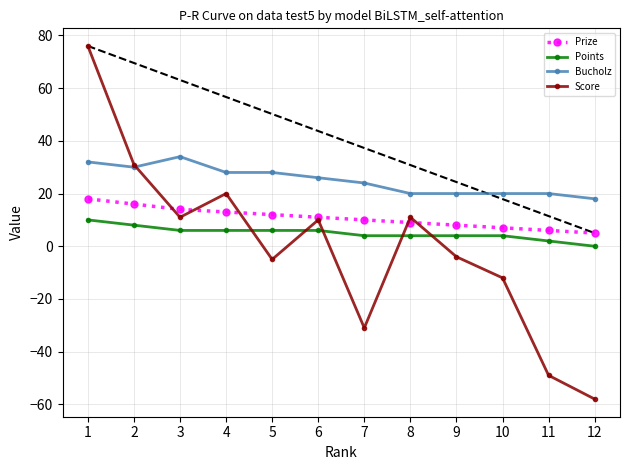

True or false: Prize and Bucholz cross at least once.

False